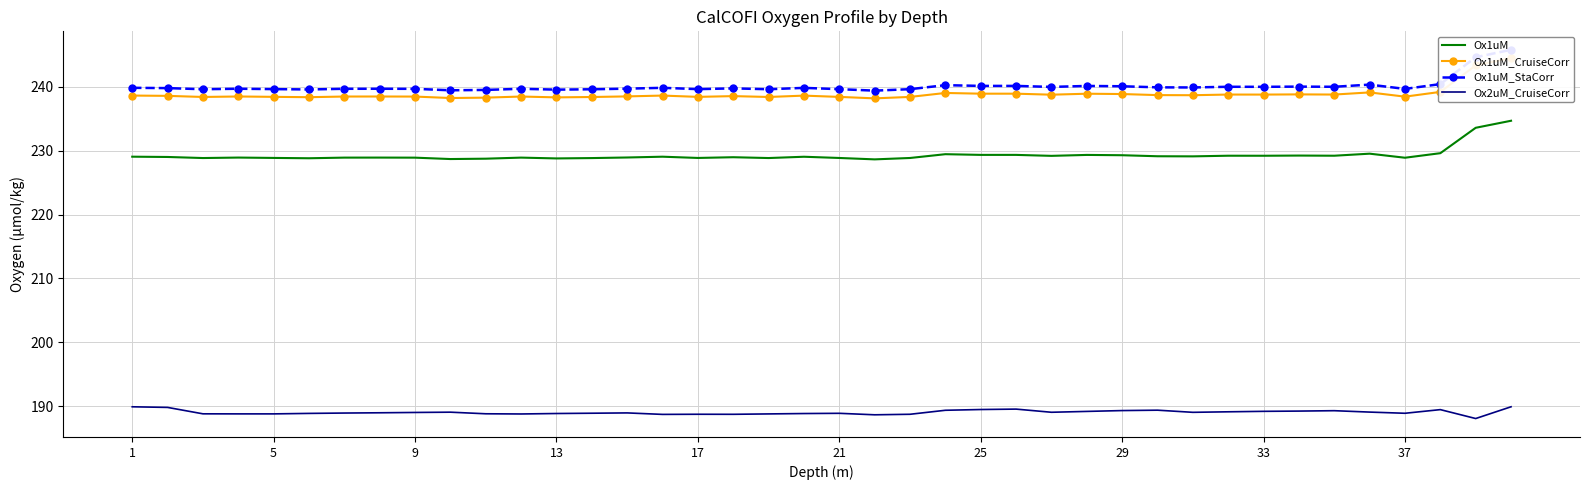

True or false: Ox2uM_CruiseCorr and Ox1uM cross at least once.

False